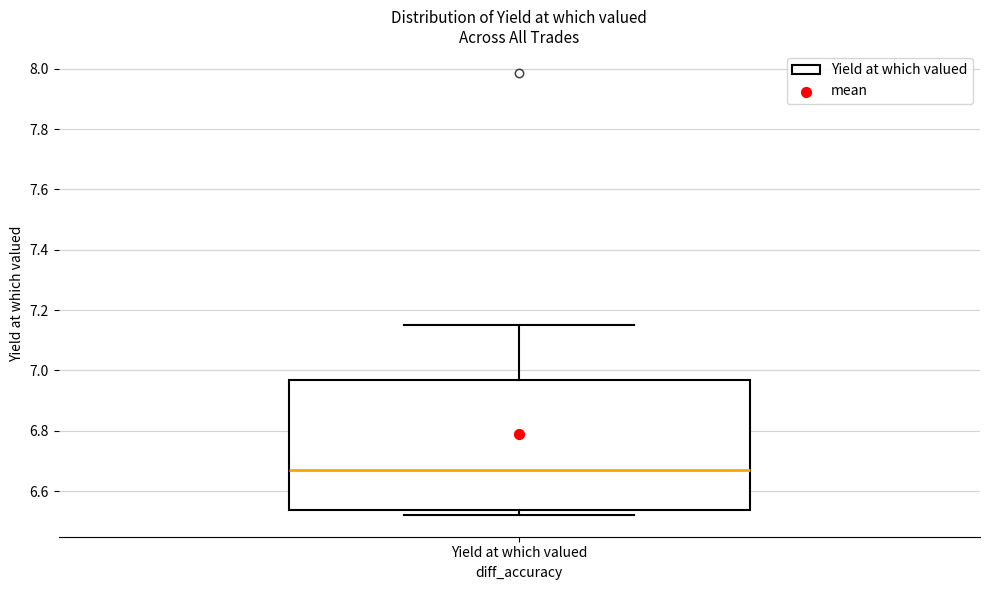

Where is the lower edge of the box for Yield at which valued on the y-axis? The values are not printed on the chart, so give them approximately, as read against the axis.

6.54